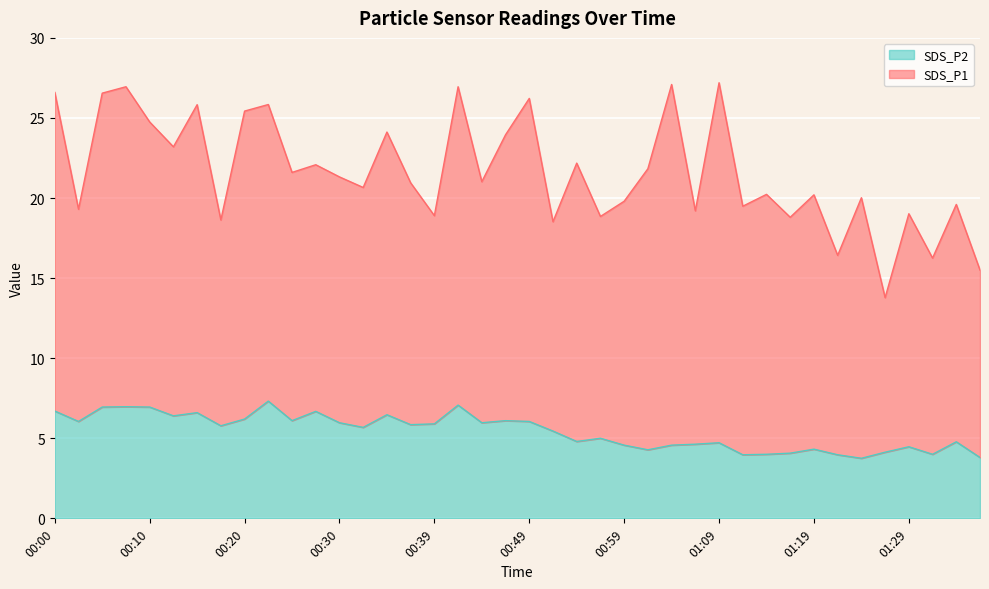

How many values exceed 5?

22